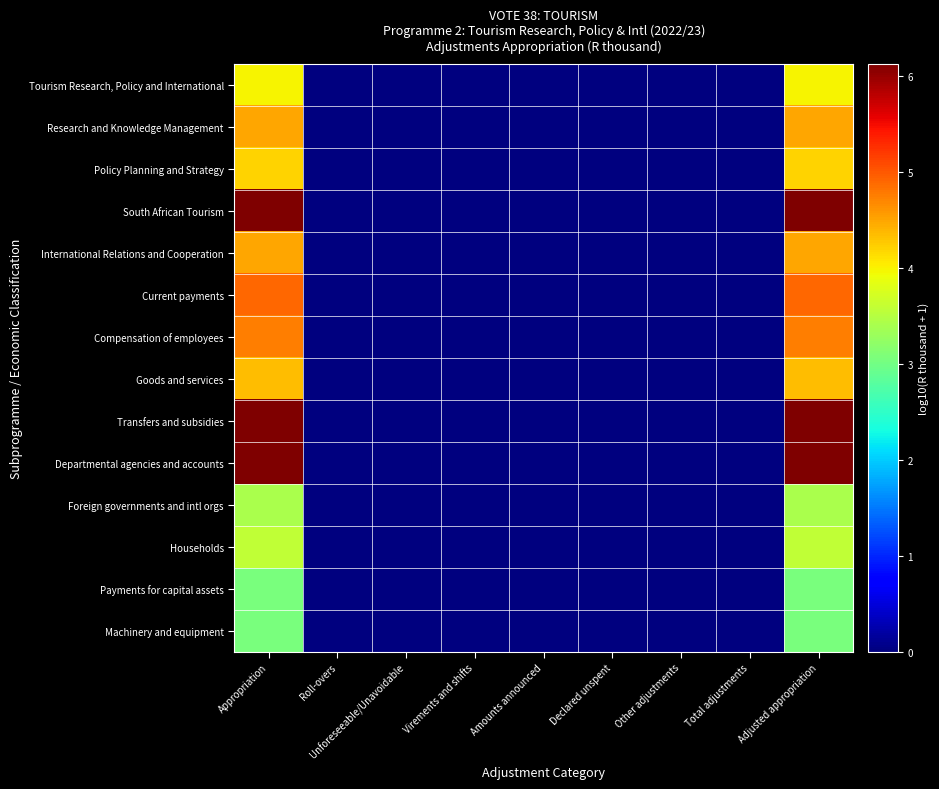

Which label corresponds to the smallest value in the chart?

Roll-overs